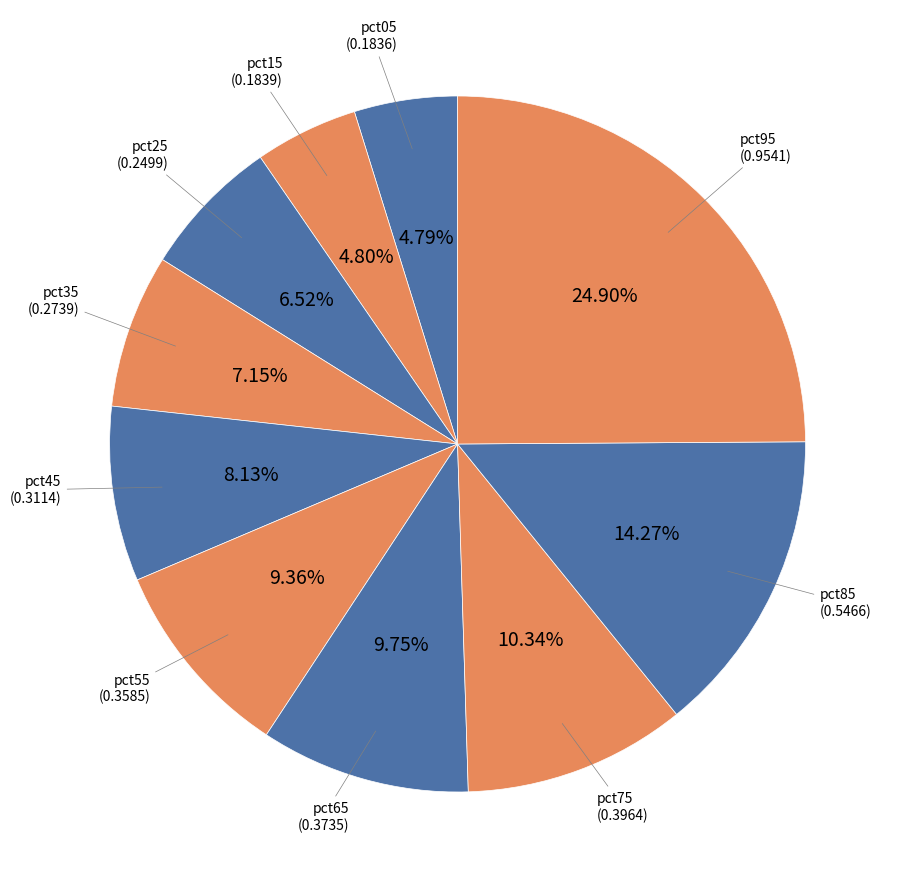

What percentage is the pct75 slice, to the nearest percent?

10%